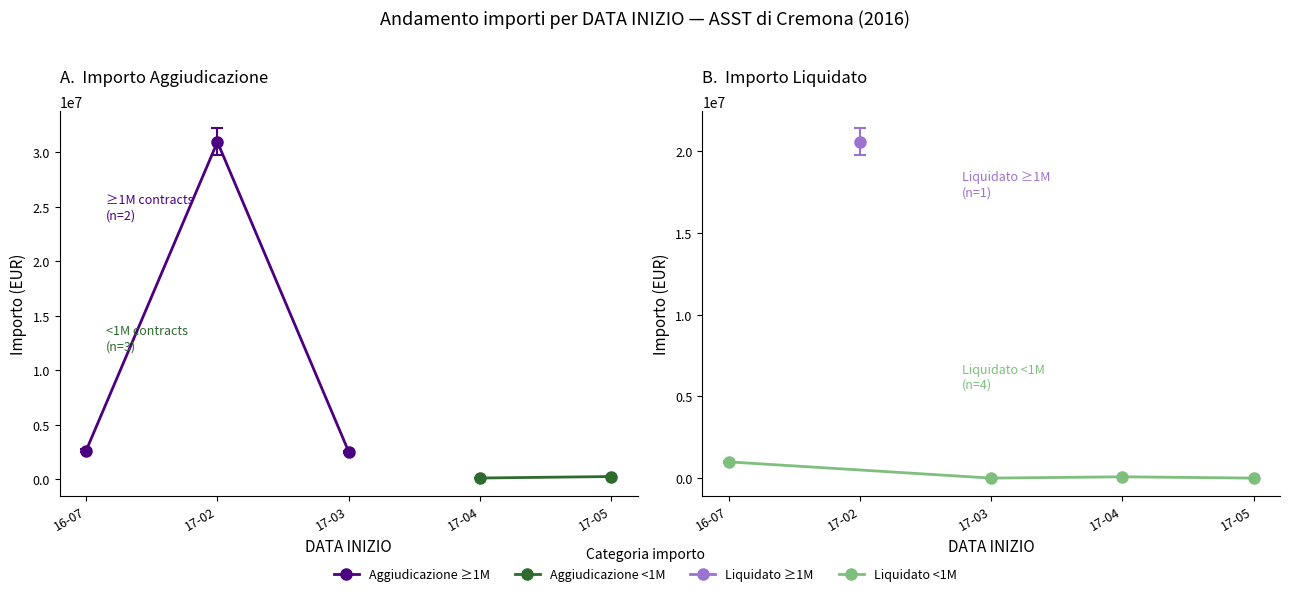

Rank the series at 2017-02-01 from lowest to highest value.

IMPORTO LIQUIDATO, IMPORTO AGGIUDICAZIONE